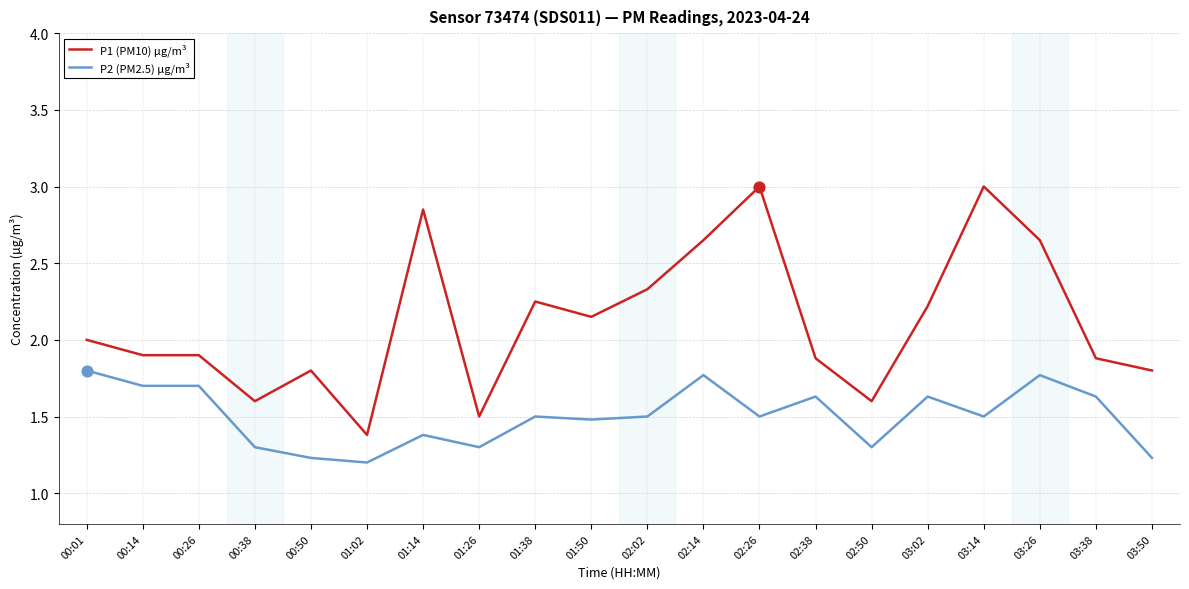

What is the spread (max minus min) of values at 03:02?

0.6